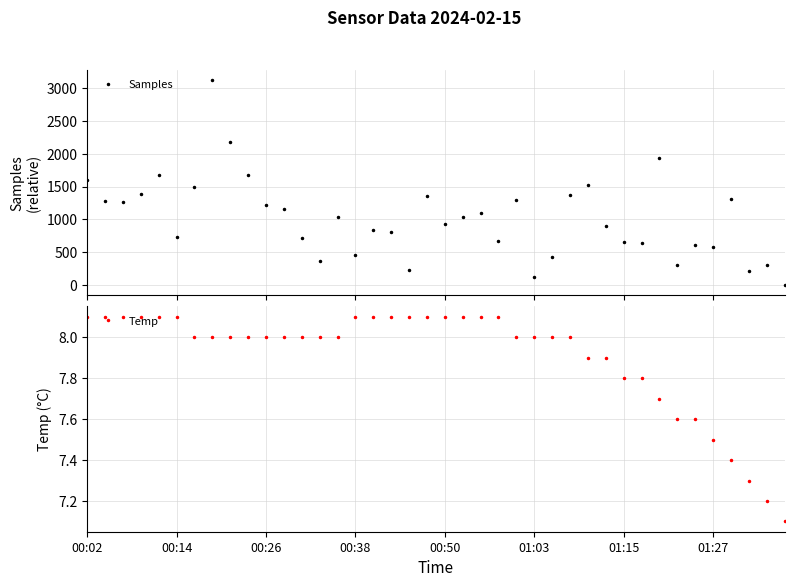

At 38, list the series in order from smallest to largest.

Temp, Samples